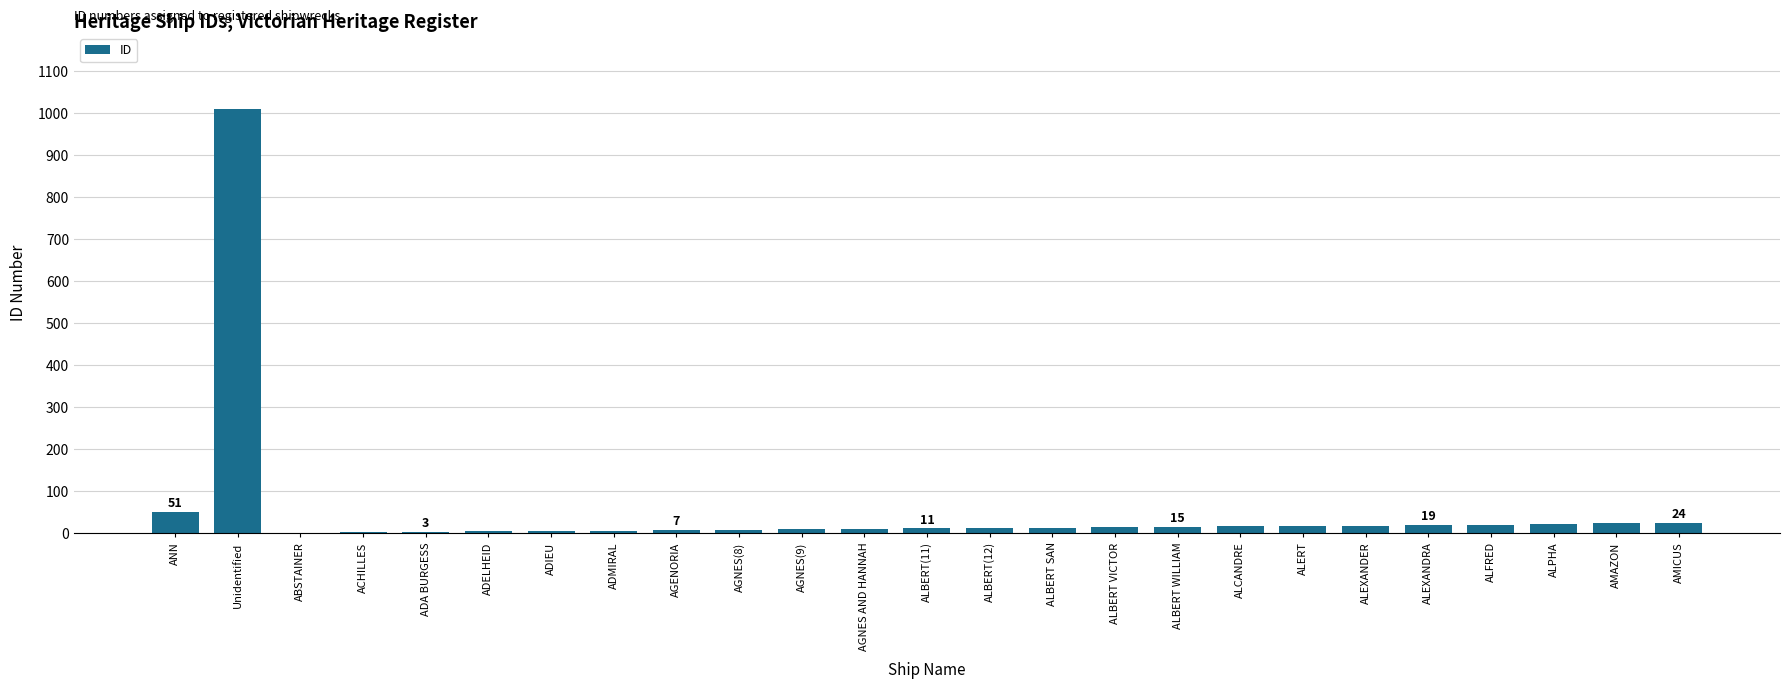

What is the average value?

54